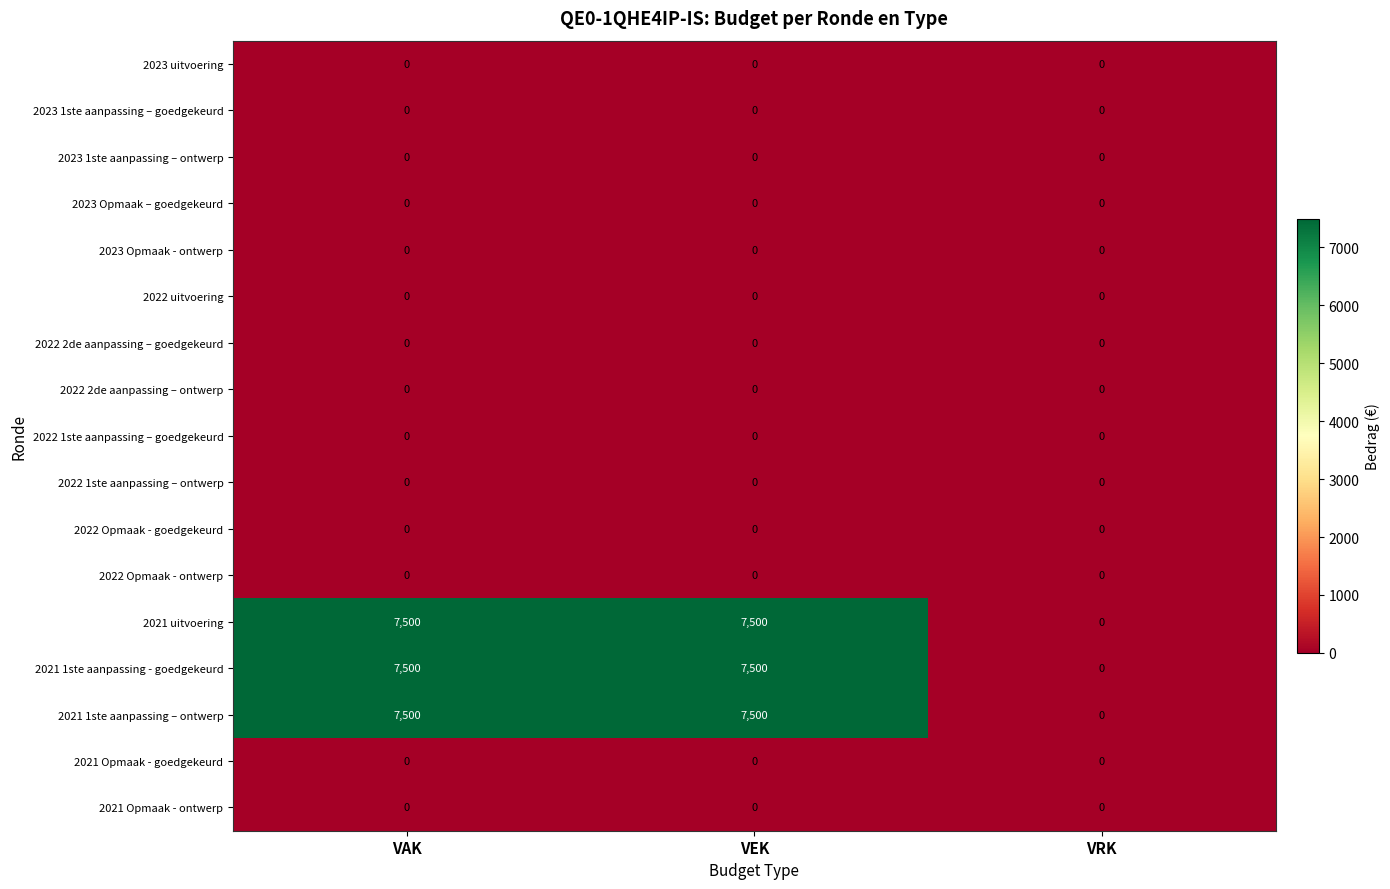

What is the total value across all series at VAK?

22500